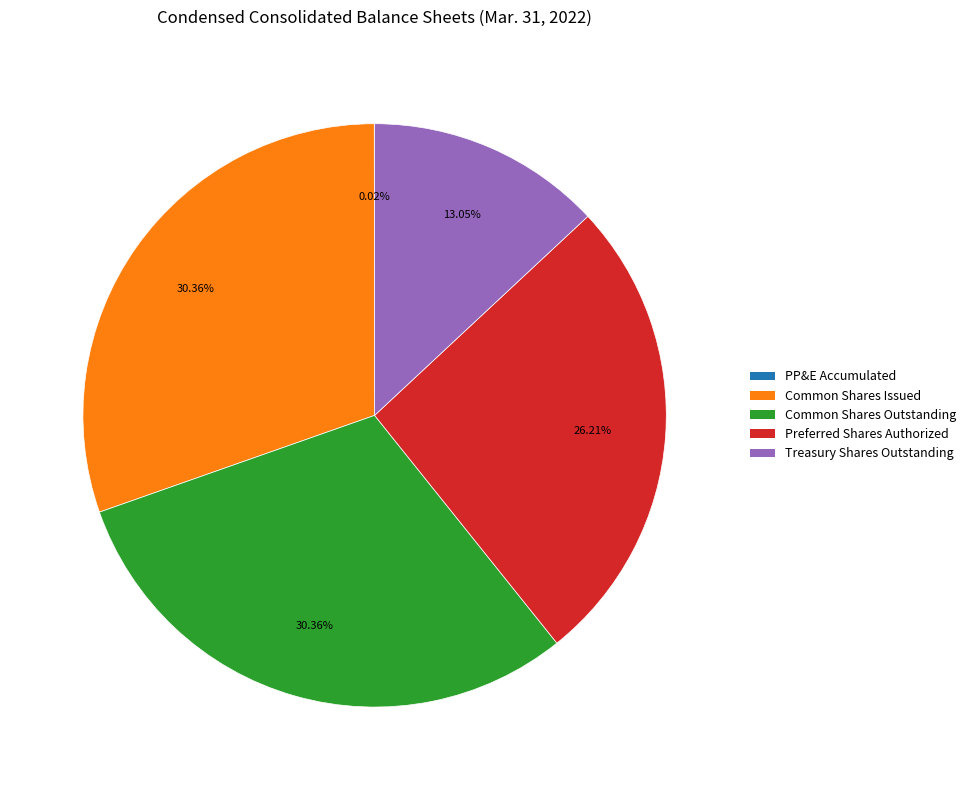

Is there a majority slice in this chart?

No